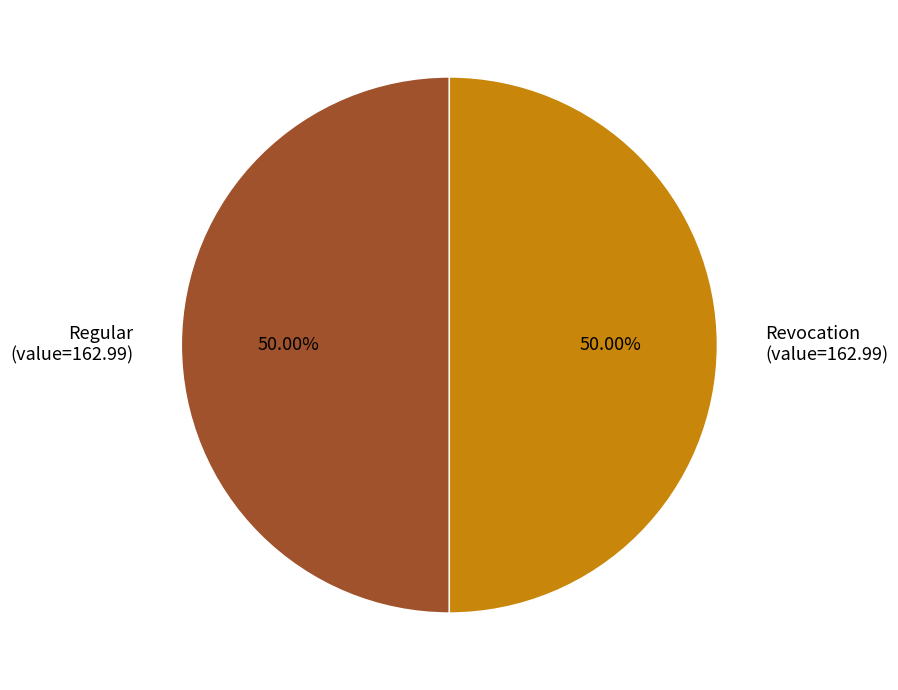

How many segments does this pie chart have?

2